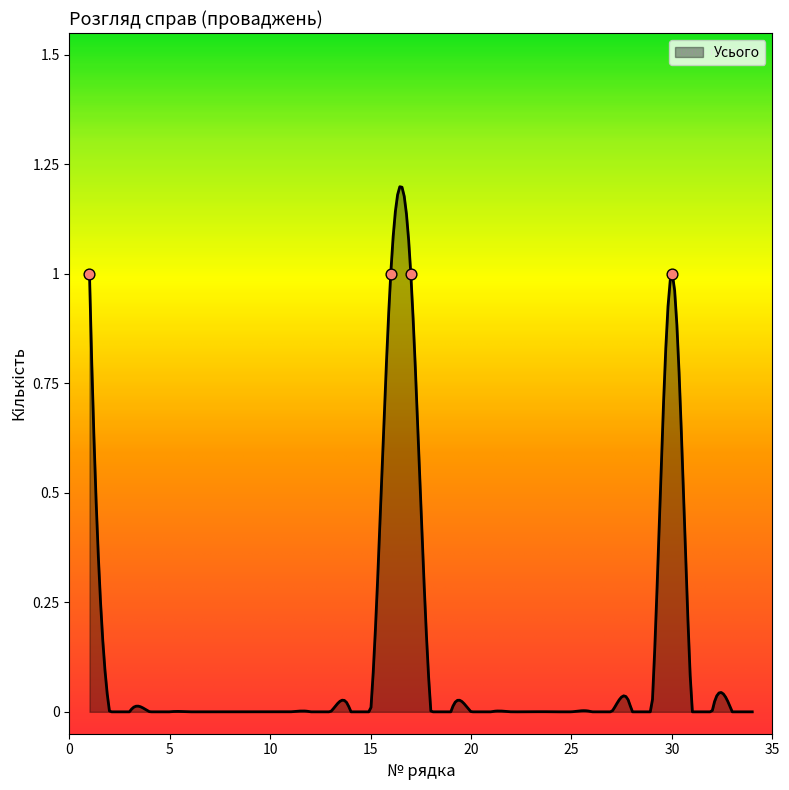

Between 25 and 28, which is larger?

25